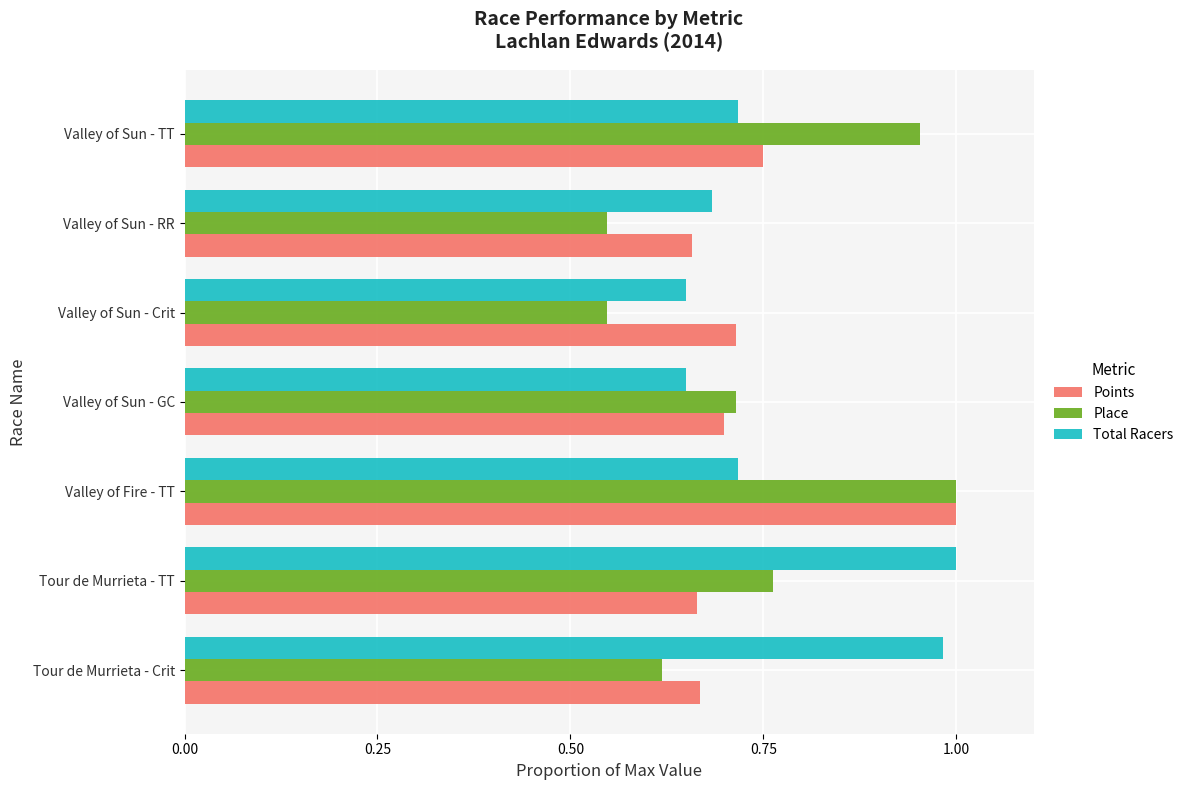

Which series has the widest spread of values?

Place